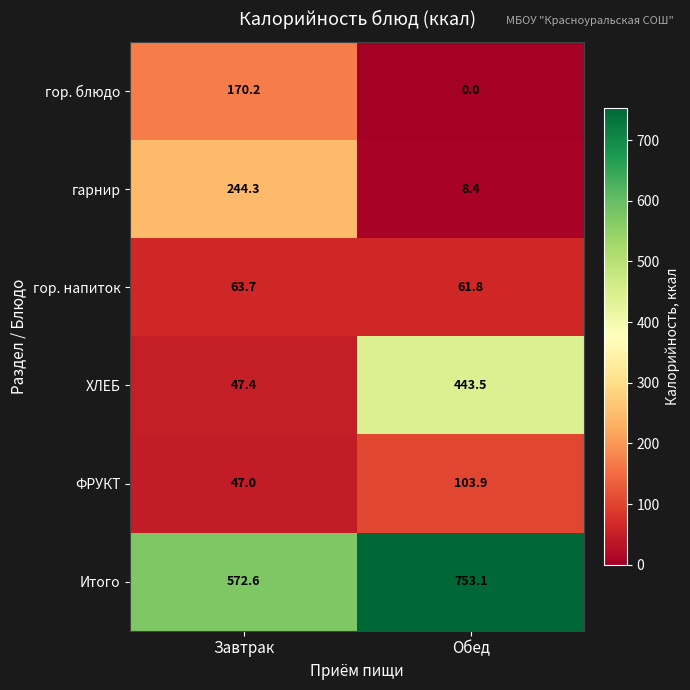

What is the highest value of the ФРУКТ series?

103.9